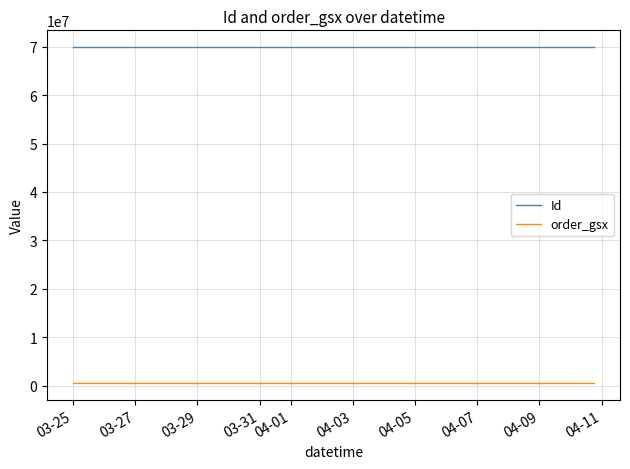

What is the label of the 1st point from the left?

03-25